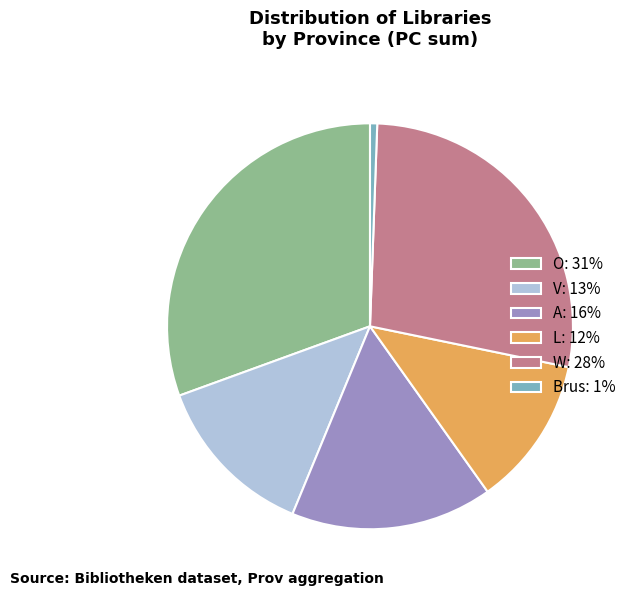

Which slice is the largest?

O: 31%